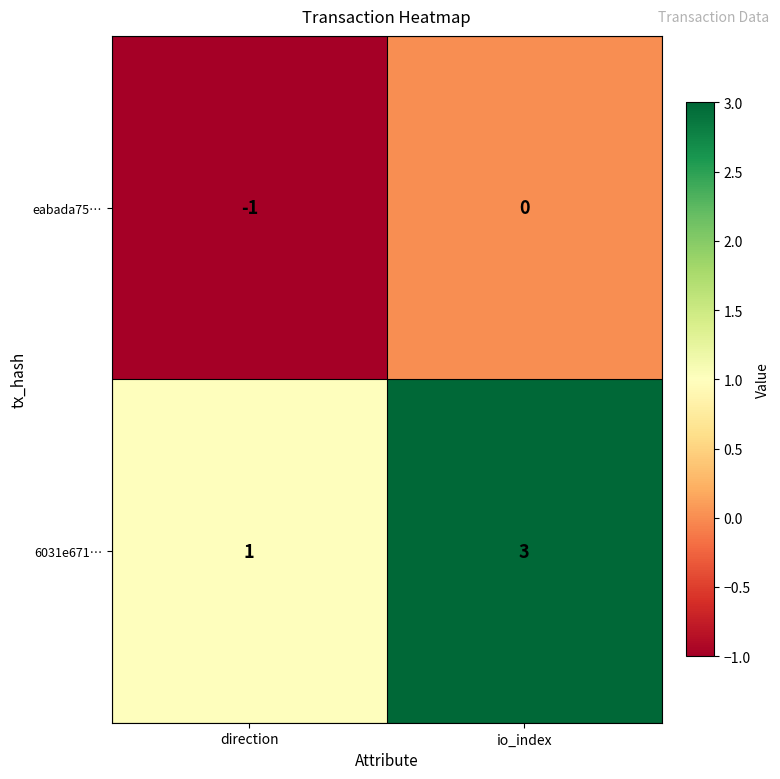

At how many categories does at least one series exceed 2?

1